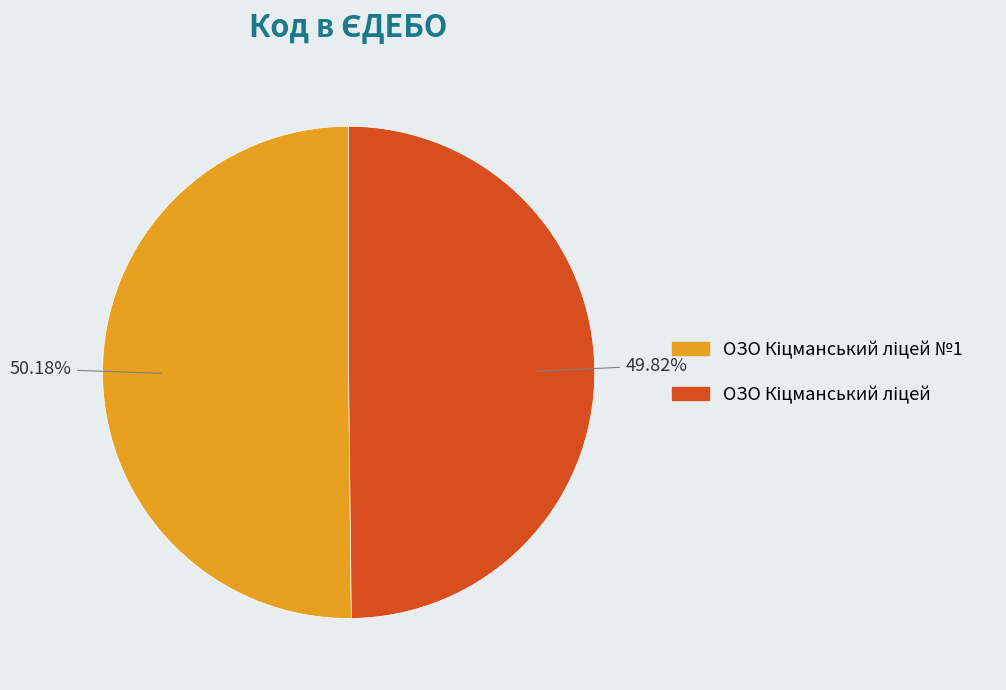

Is there any slice that represents more than half of the pie?

Yes